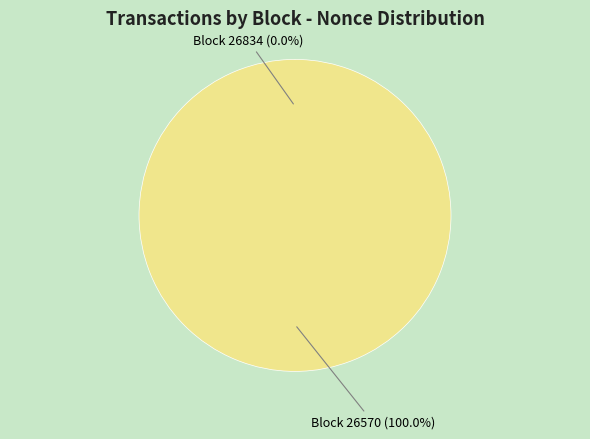

How many segments does this pie chart have?

2